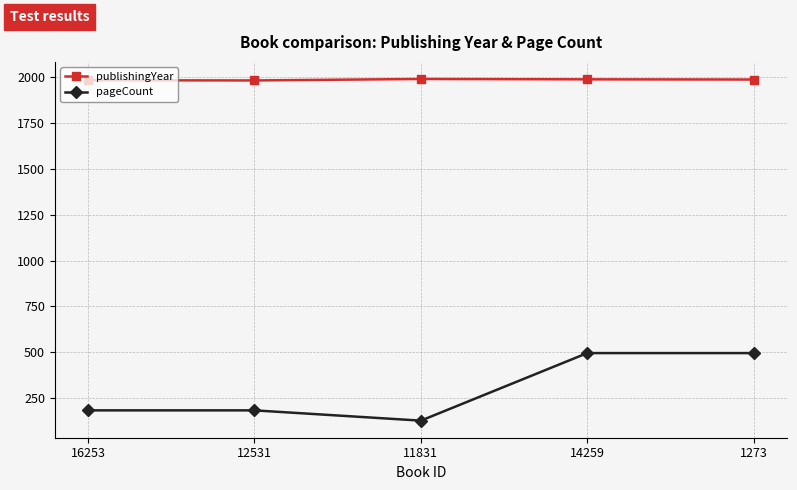

True or false: publishingYear and pageCount cross at least once.

False